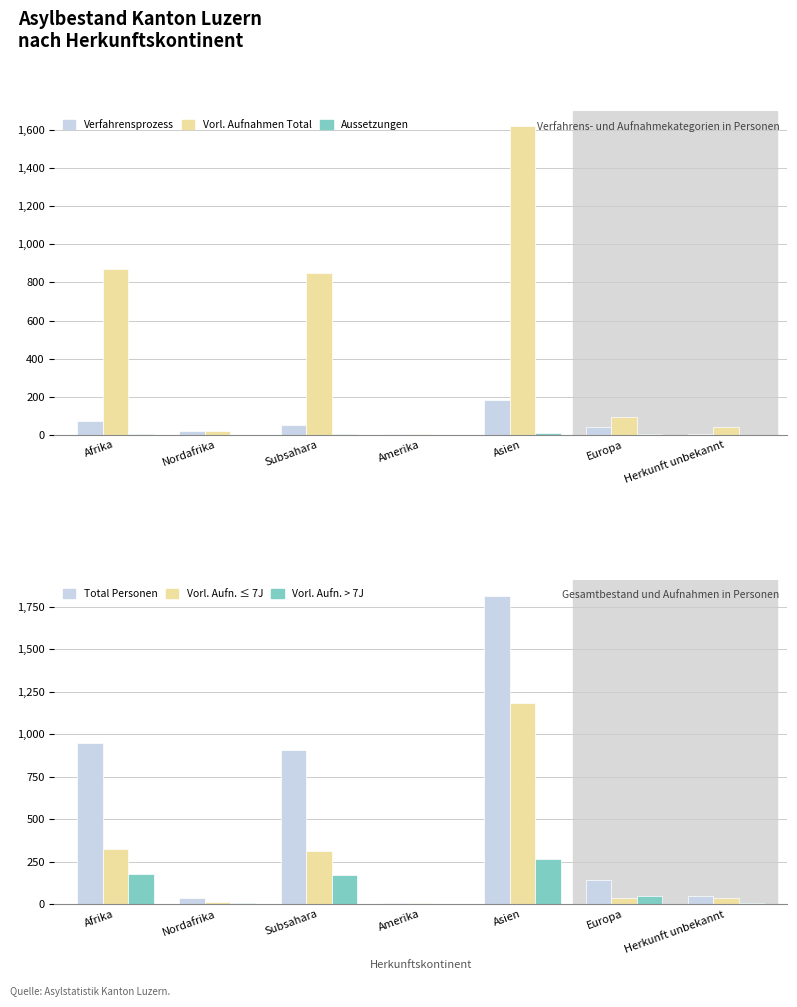

Which series has the largest total across all categories?

Total Personen